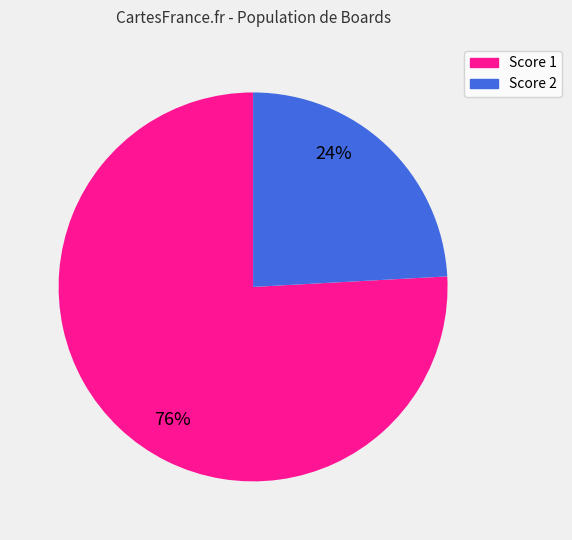

To the nearest percent, what is the difference between the largest and smallest slice percentages?

52%